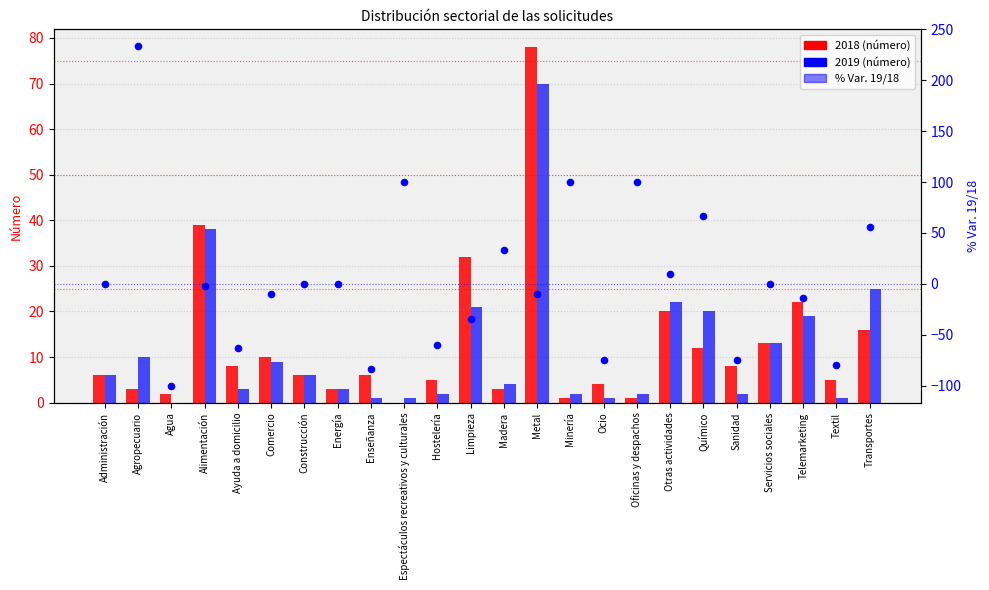

Which has a higher value, Construcción or Telemarketing?

Construcción